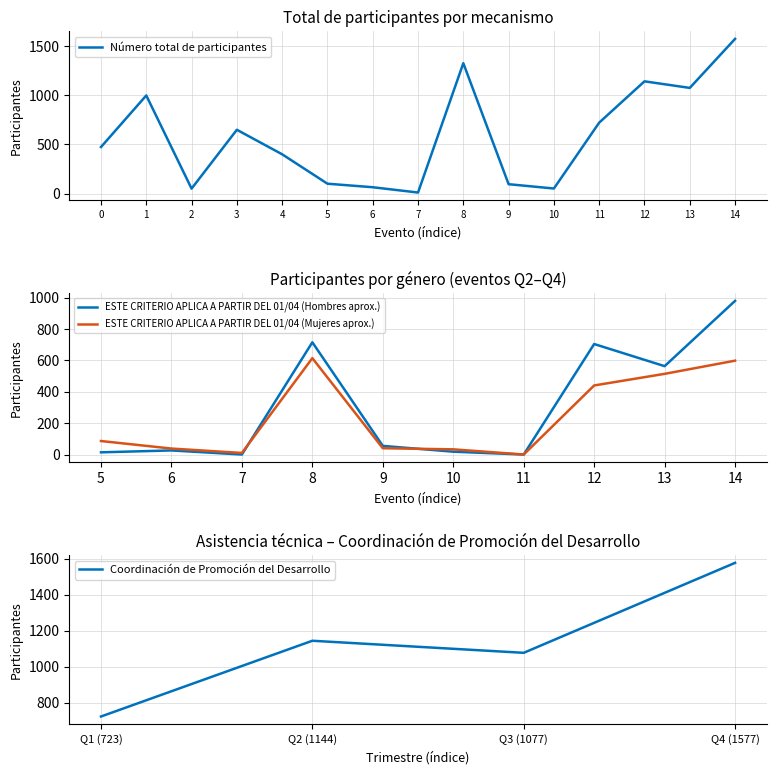

What is the highest value of the Coordinación de Promoción del Desarrollo series?

1577